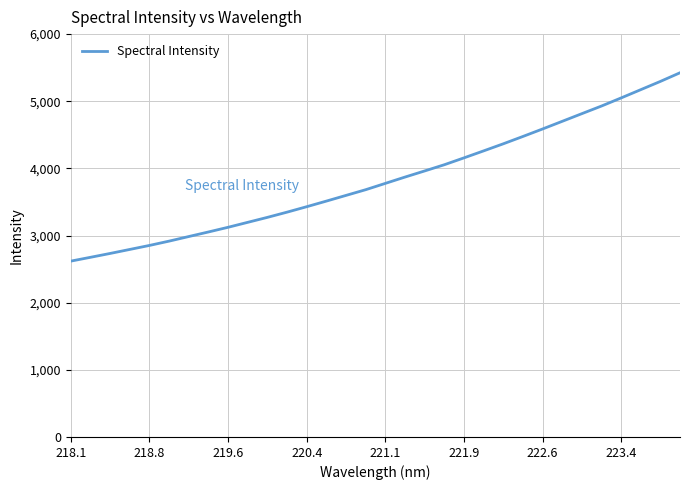

What is the maximum value shown in the chart?

5424.3